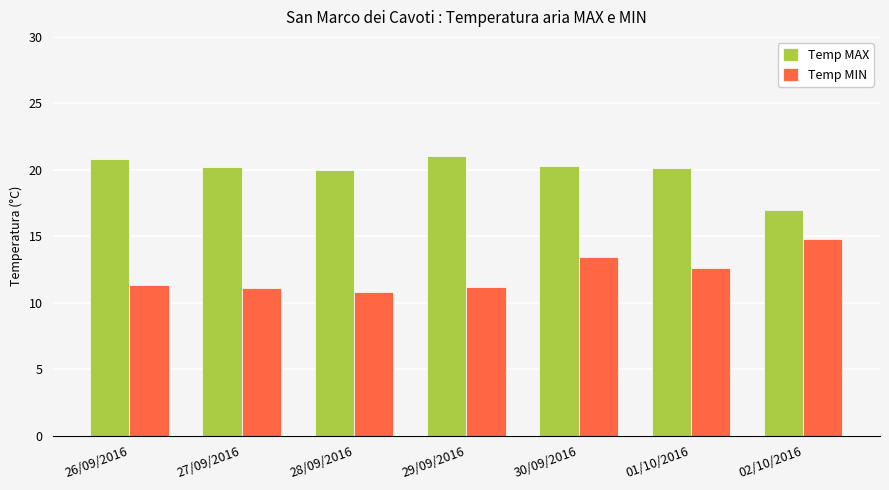

What are all the series names shown in the legend?

Temp MAX, Temp MIN